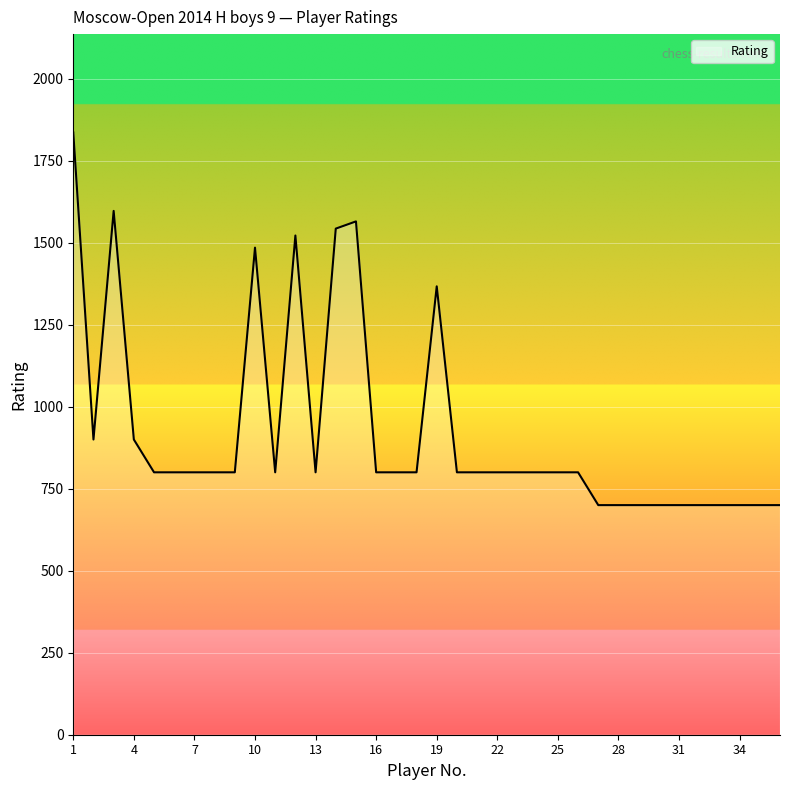

What is the greatest value displayed?

1836